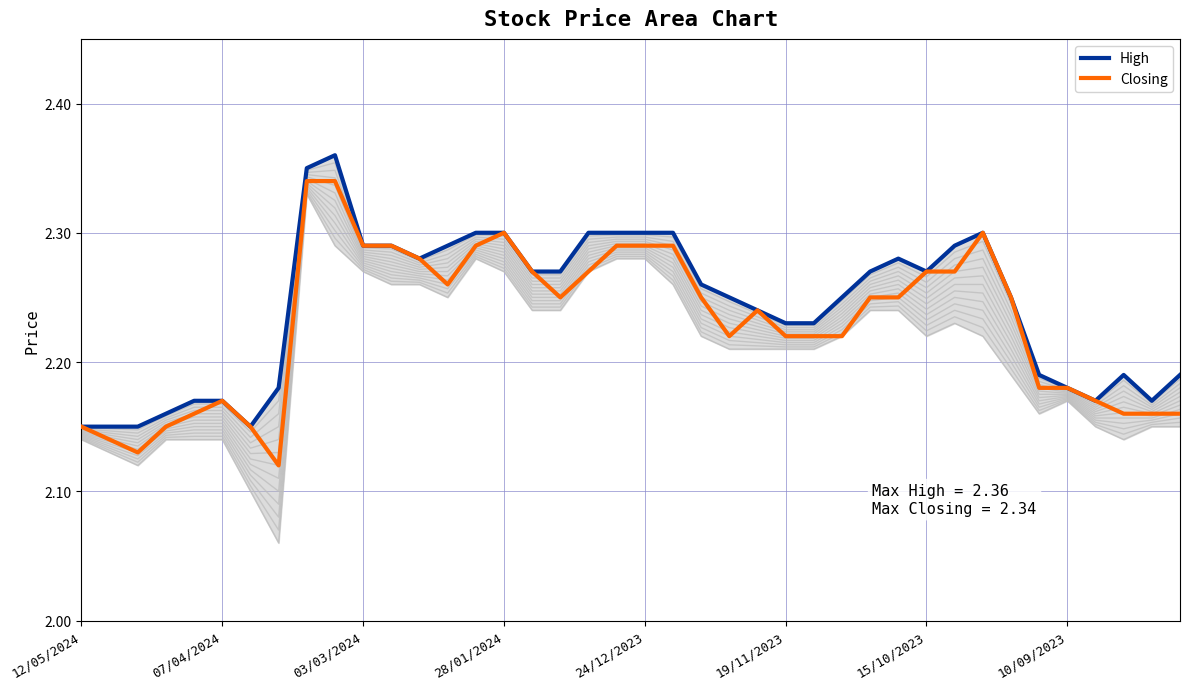

Which category has the highest value in the Closing series?

8